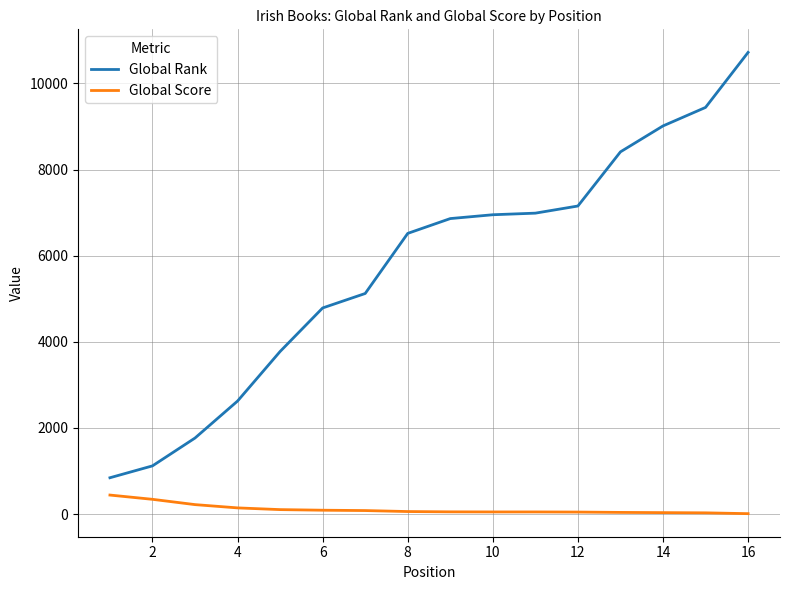

What is the minimum value for Global Score?

8